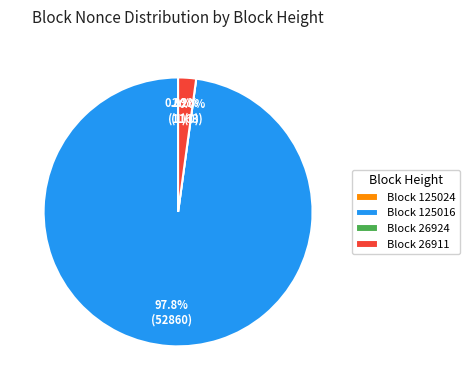

How many slices are in this pie chart?

4